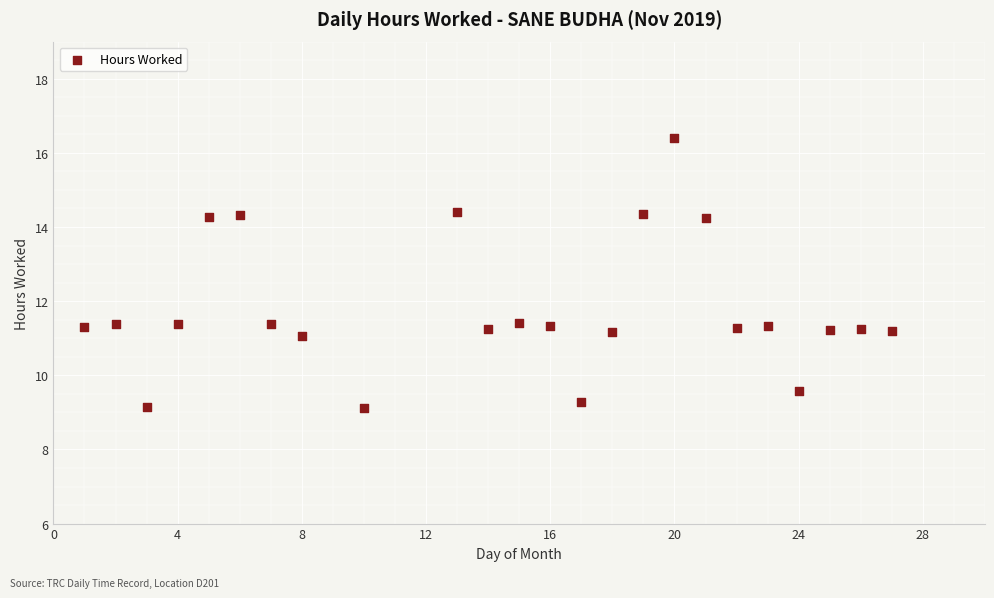

What is the range of X values (max minus min)?

26.0